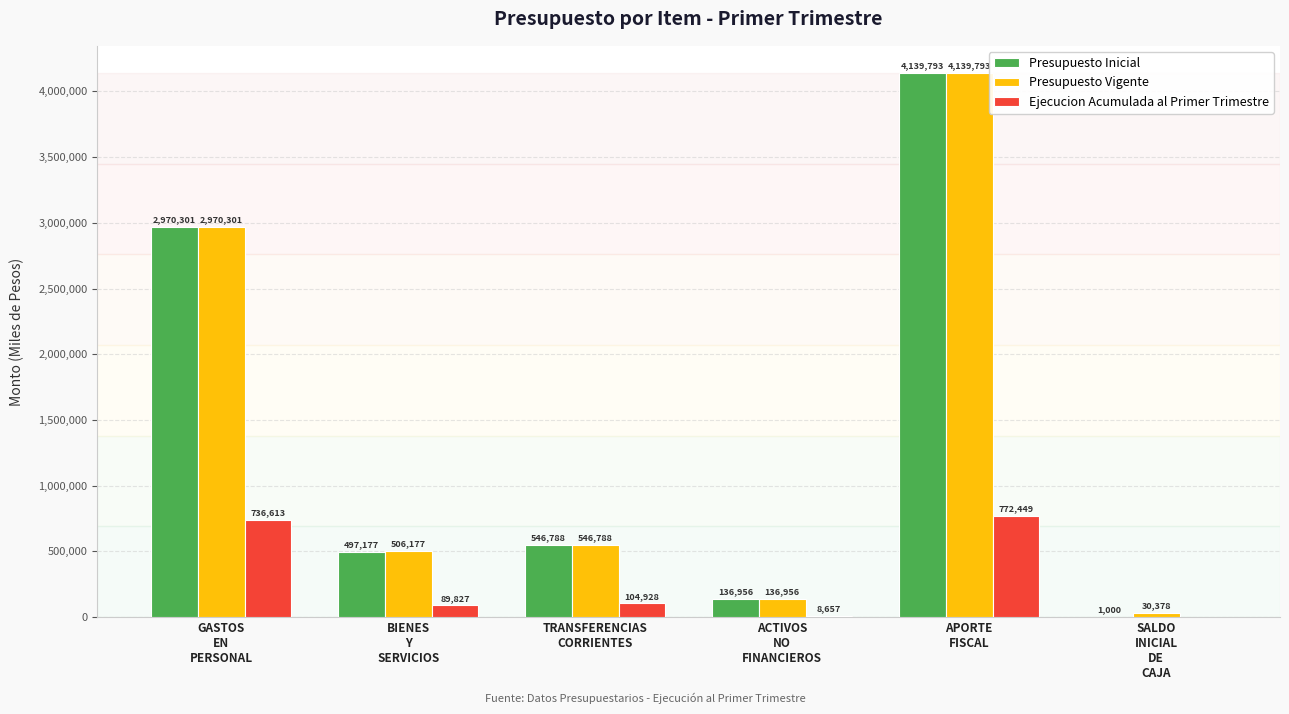

What is the sum of all Presupuesto Vigente values?

8330393